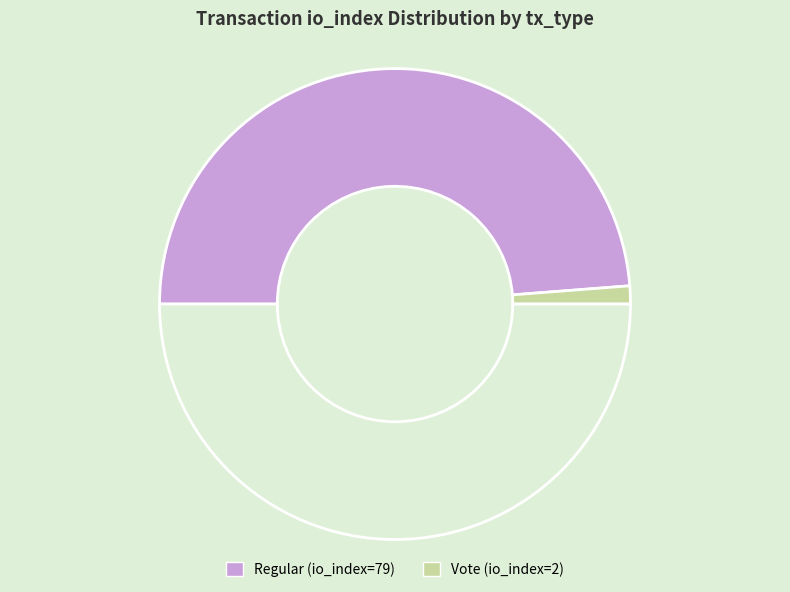

Count the number of slices in the pie.

3